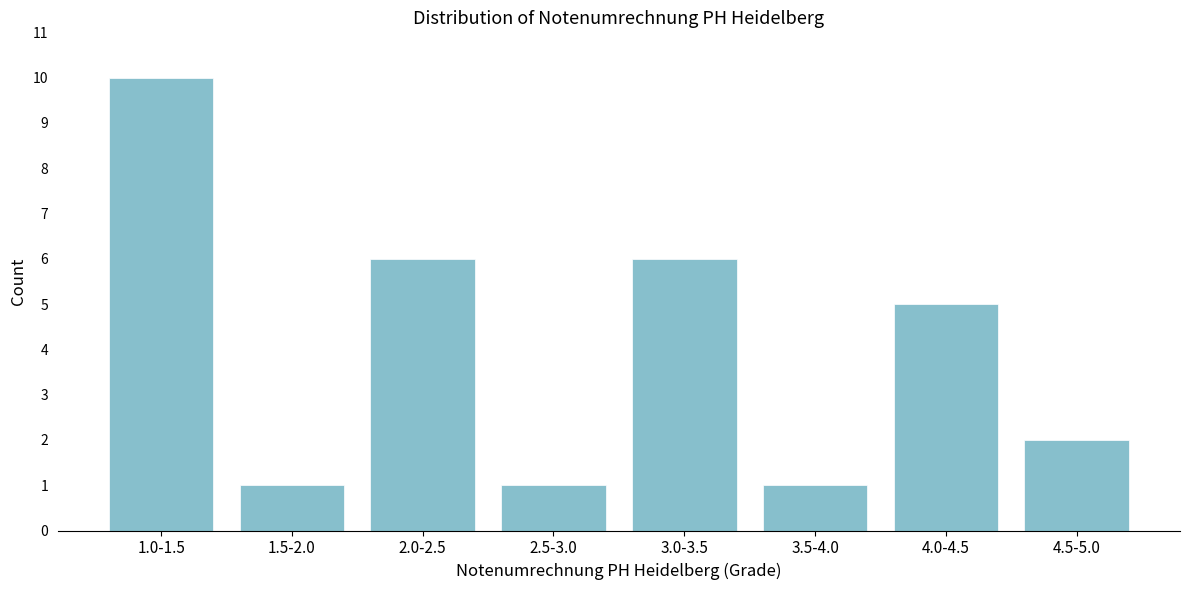

Reading left to right, transcribe all the data shown in this chart.

10	1	6	1	6	1	5	2